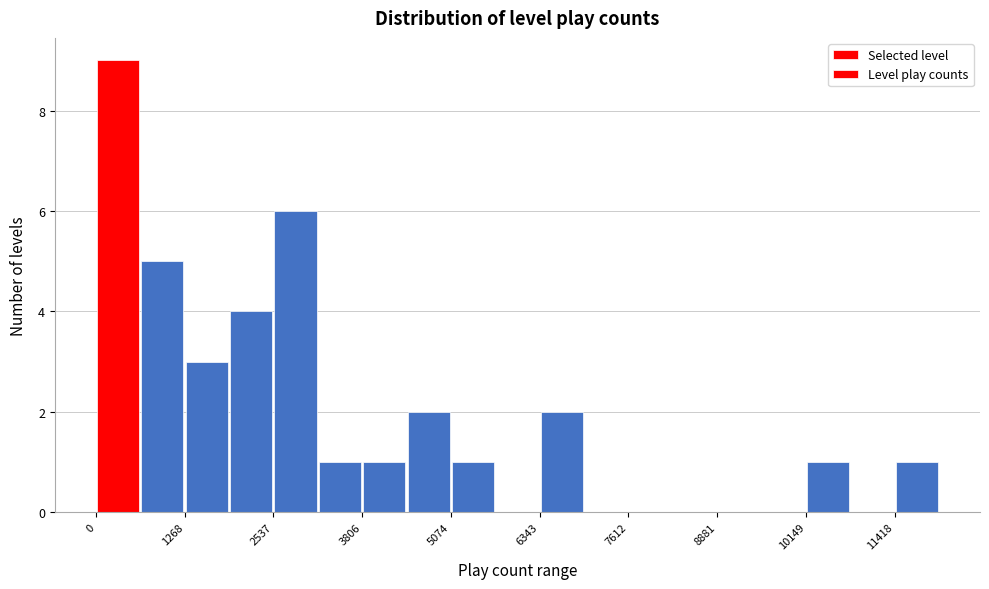

Read against the x-axis, roughly where is the centre of the tallest bar?

400